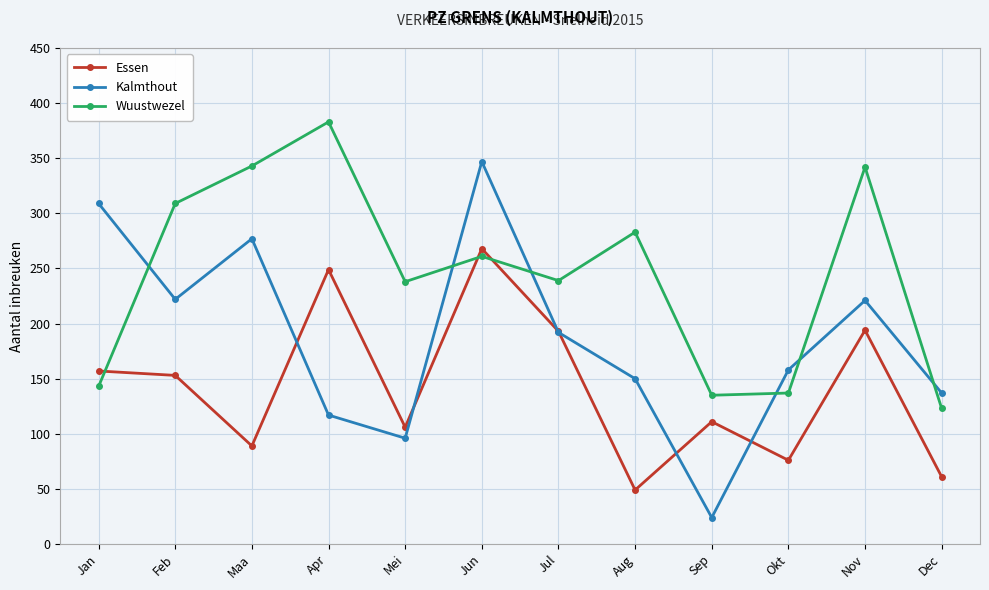

What is the minimum value for Wuustwezel?

123